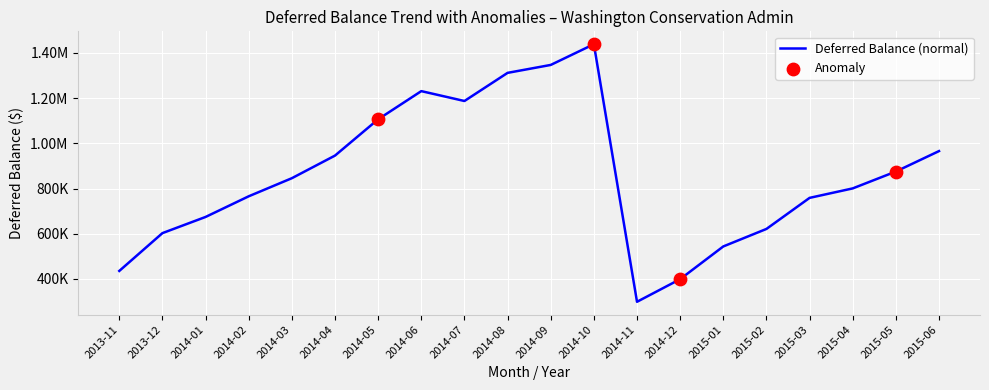

Is this an area chart (filled region under the line)?

No